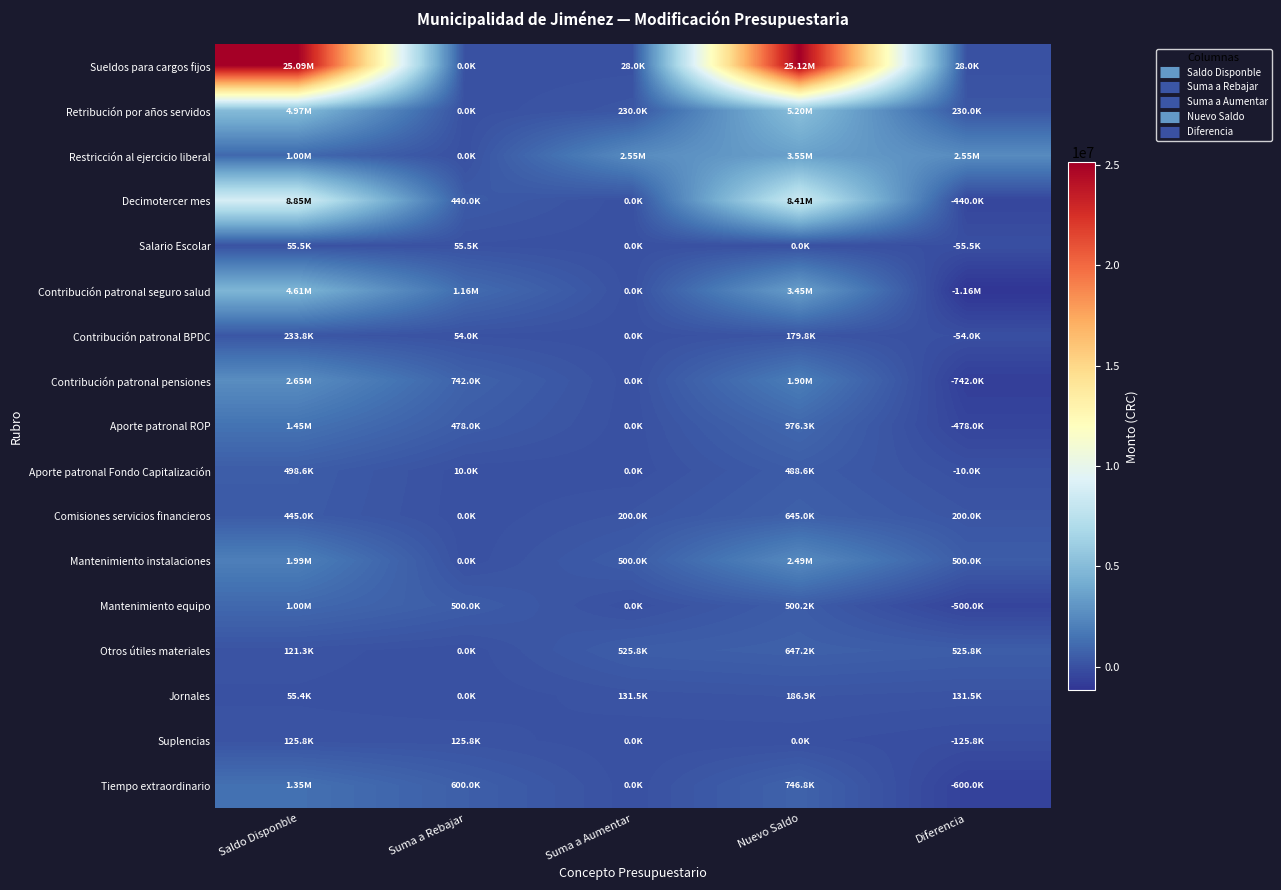

What is the maximum value shown in the chart?

25115541.5